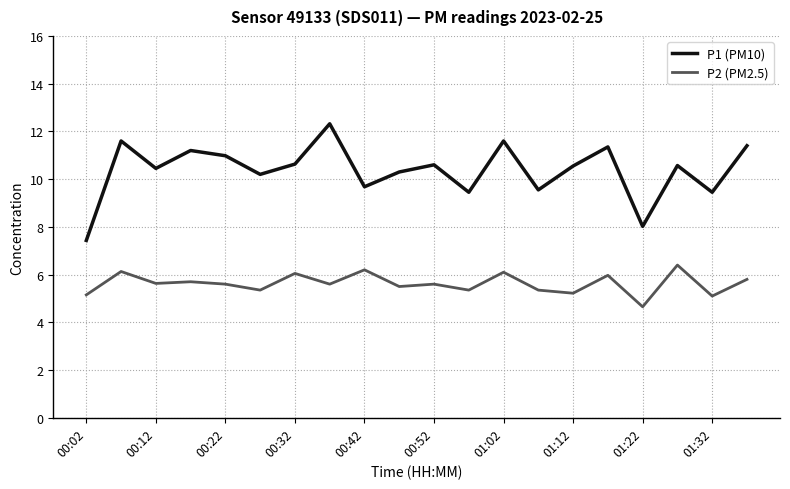

How many lines are shown in the chart?

2